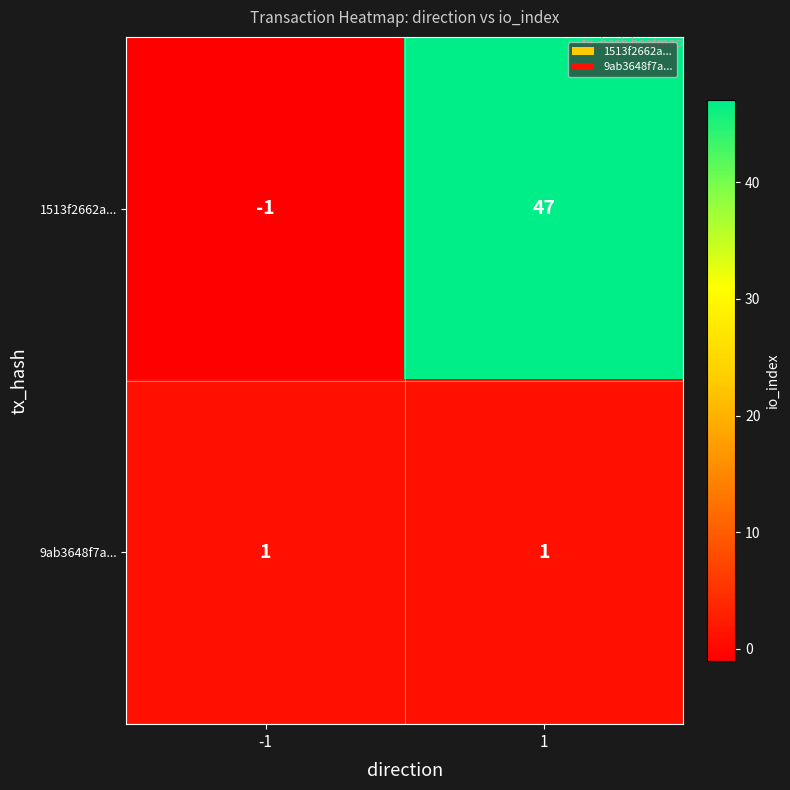

Rank the categories by 1513f2662a... value from highest to lowest.

1, -1